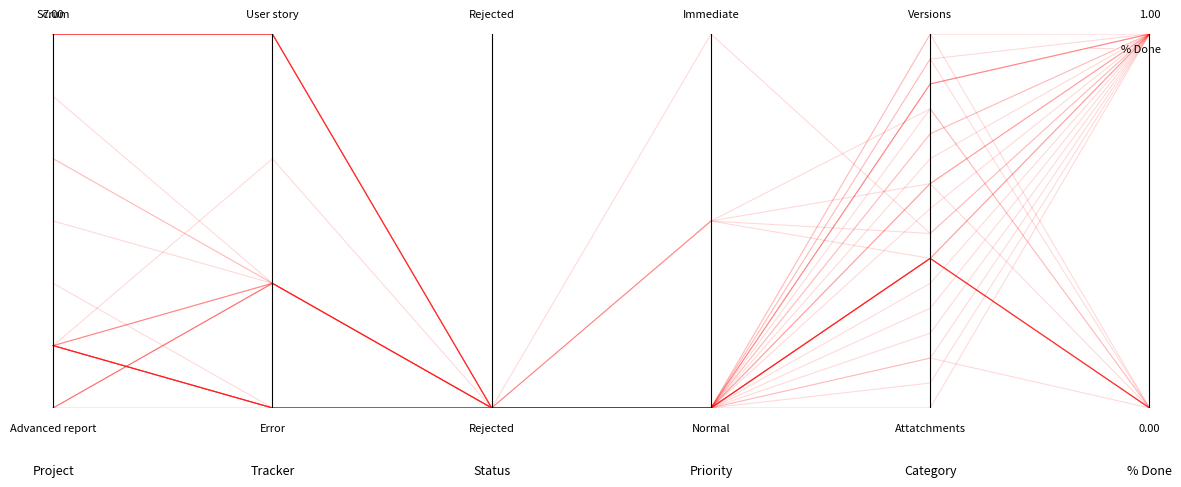

What position from the right is 1.0?

1